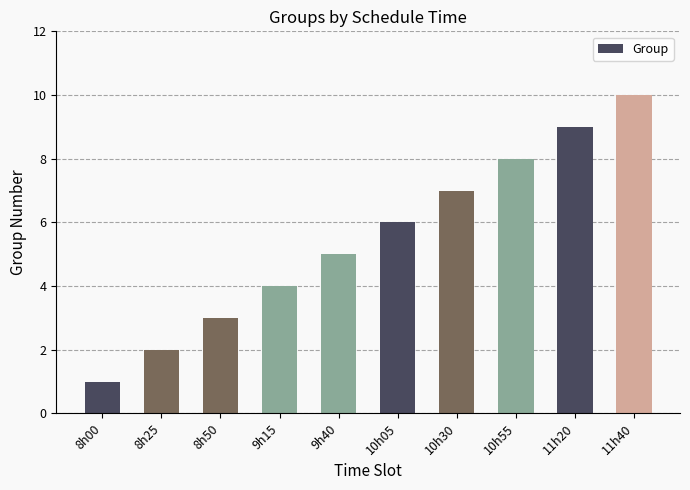

Rank the categories by value from lowest to highest.

8h00, 8h25, 8h50, 9h15, 9h40, 10h05, 10h30, 10h55, 11h20, 11h40